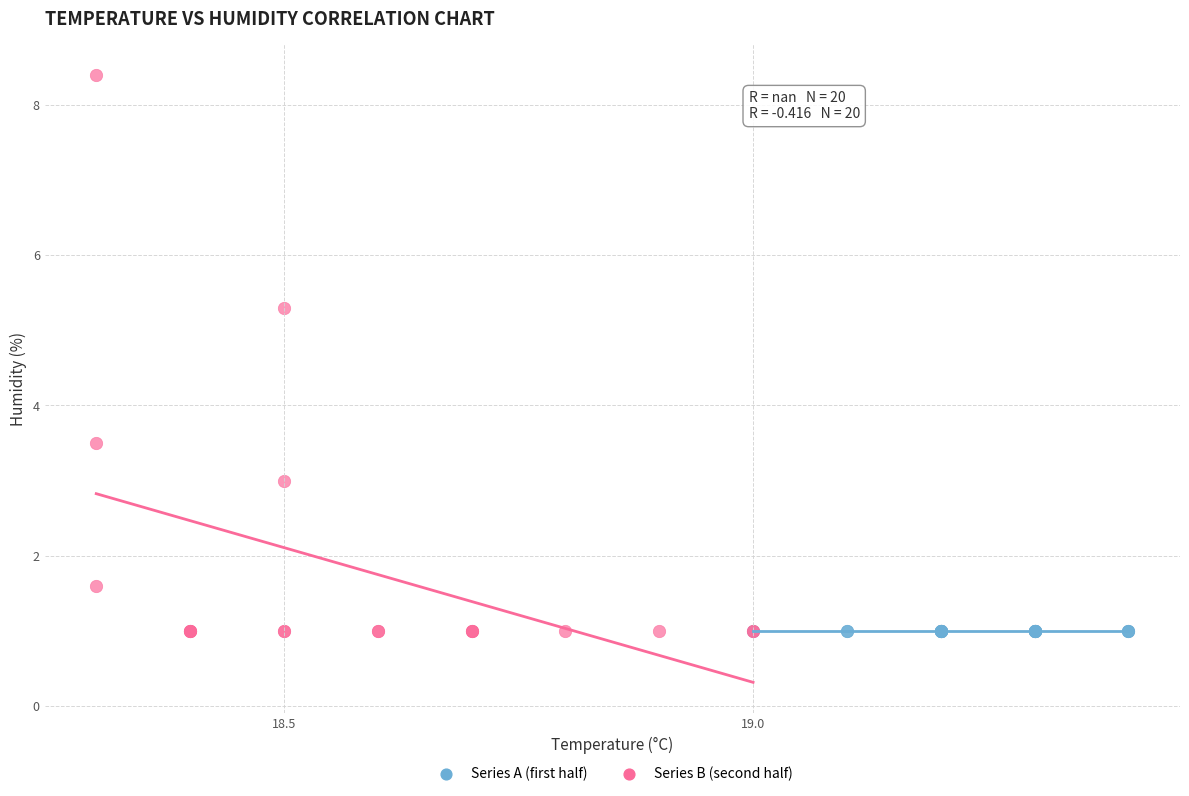

Which series contains the highest Y value?

Series B (second half)